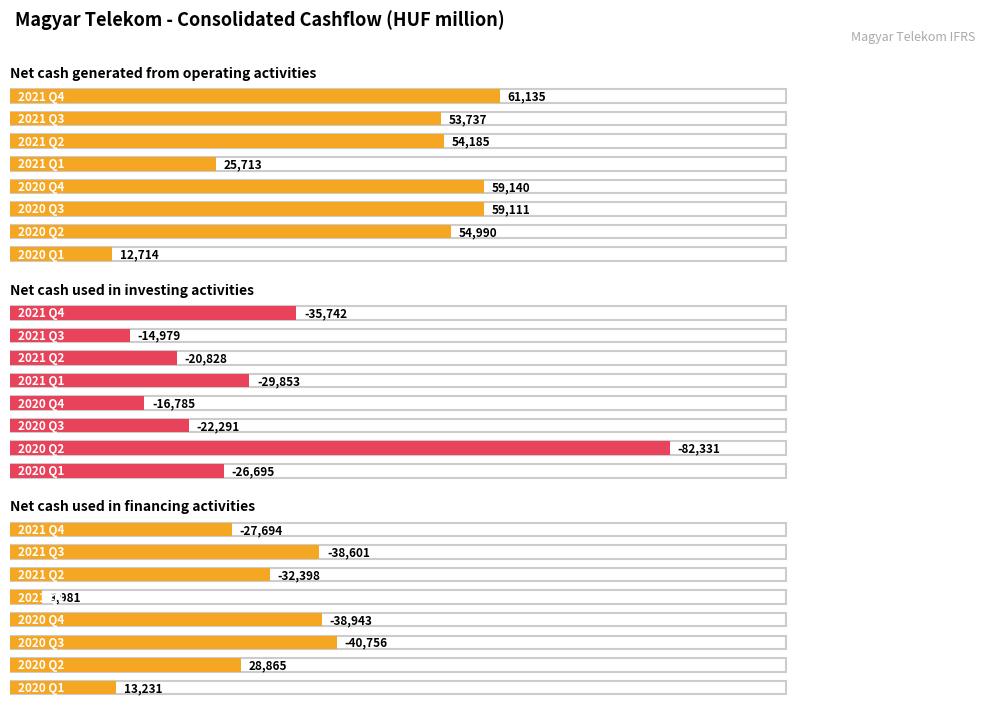

Is it true that Net cash used in financing activities equals -38601 at 2021 Q3?

True